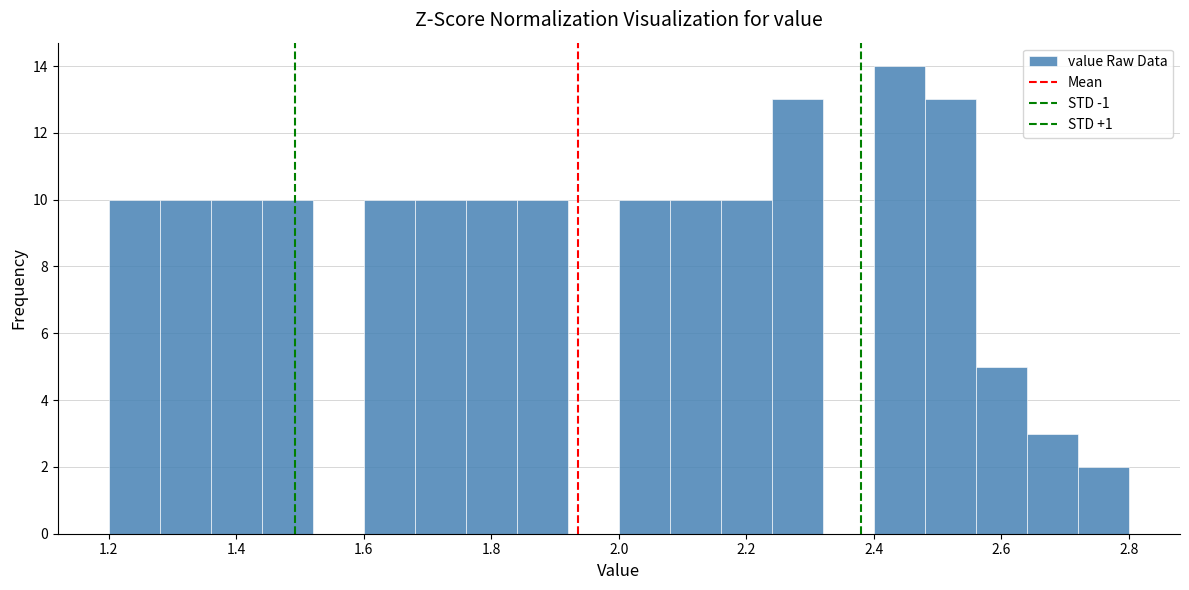

Reading left to right, list every bar in this chart as the range it spans on the x-axis followed by its height. The values are not printed on the chart, so give them approximately, as read against the axis.

1.20 to 1.28: 10
1.28 to 1.36: 10
1.36 to 1.44: 10
1.44 to 1.52: 10
1.52 to 1.60: 0
1.60 to 1.68: 10
1.68 to 1.76: 10
1.76 to 1.84: 10
1.84 to 1.92: 10
1.92 to 2.00: 0
2.00 to 2.08: 10
2.08 to 2.16: 10
2.16 to 2.24: 10
2.24 to 2.32: 13
2.32 to 2.40: 0
2.40 to 2.48: 14
2.48 to 2.56: 13
2.56 to 2.64: 5
2.64 to 2.72: 3
2.72 to 2.80: 2